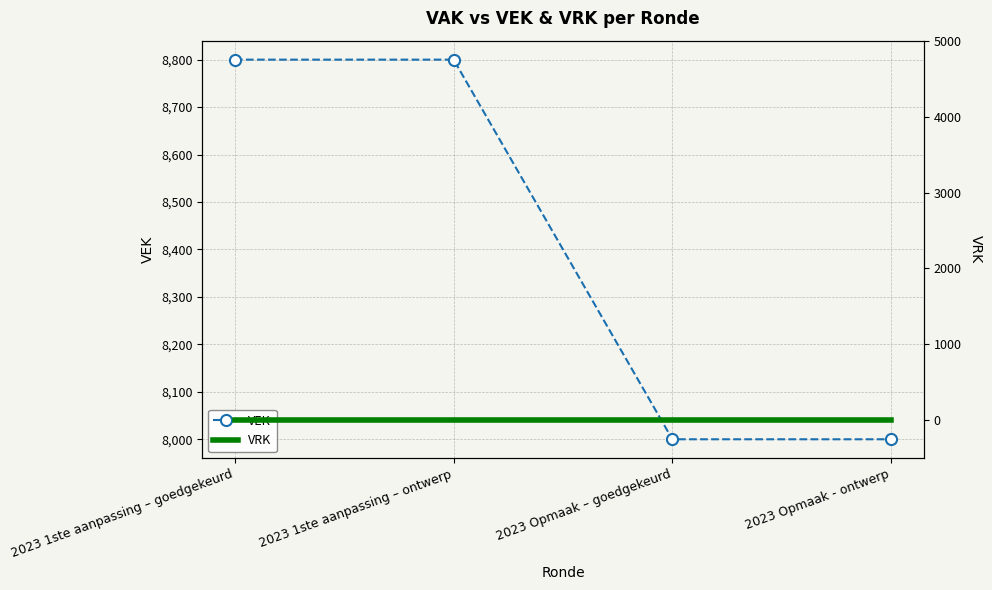

True or false: VRK has more than 2 interior local peaks.

False